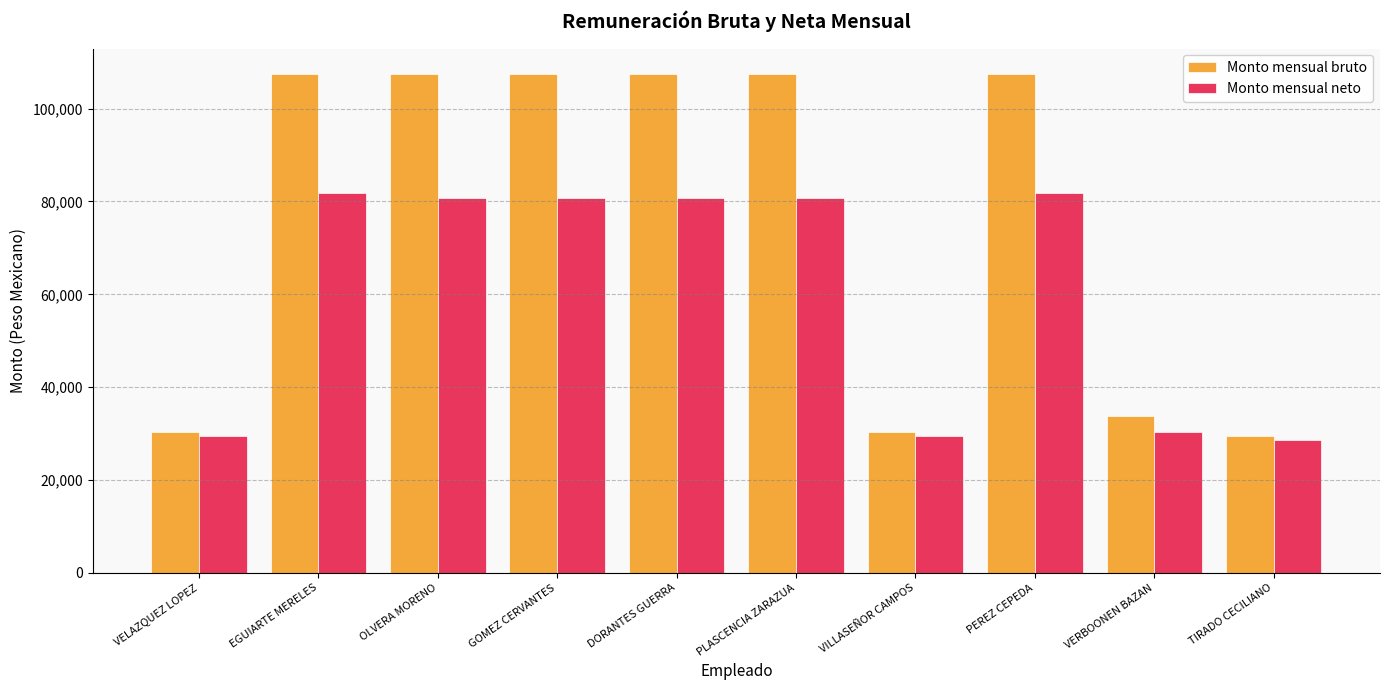

At which label does Monto mensual bruto reach its minimum?

TIRADO CECILIANO